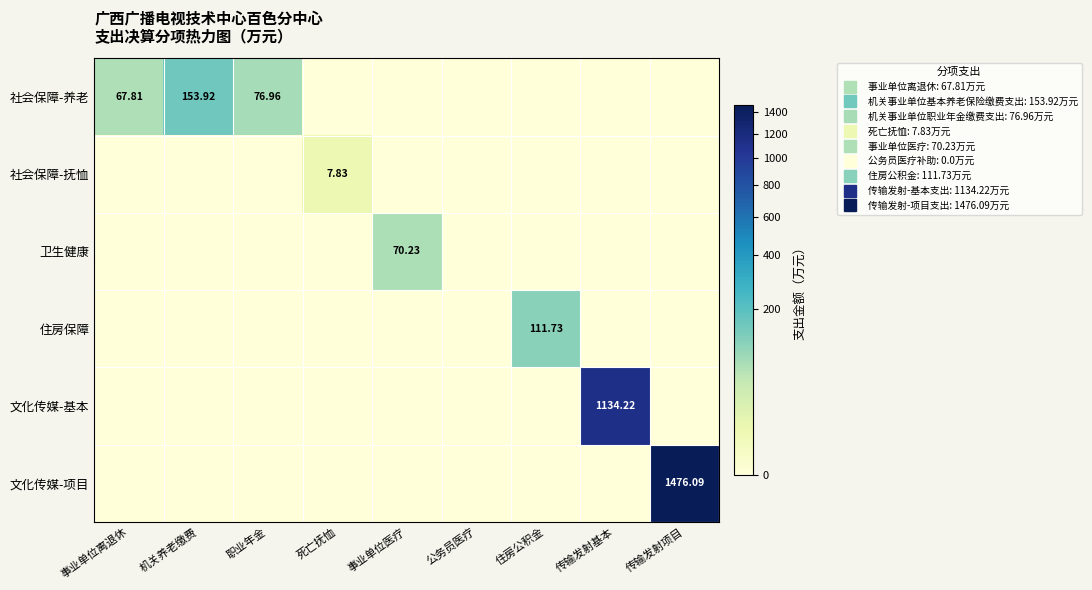

At which category is the sum across all series the highest?

传输发射项目